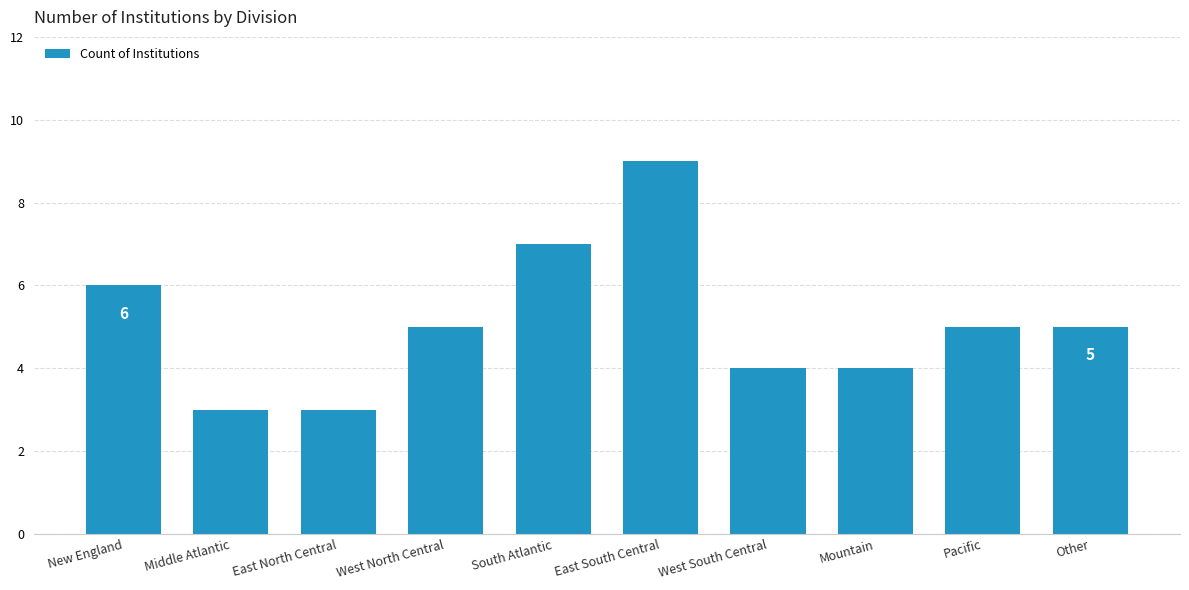

Is it true that the value at East South Central is 12?

False